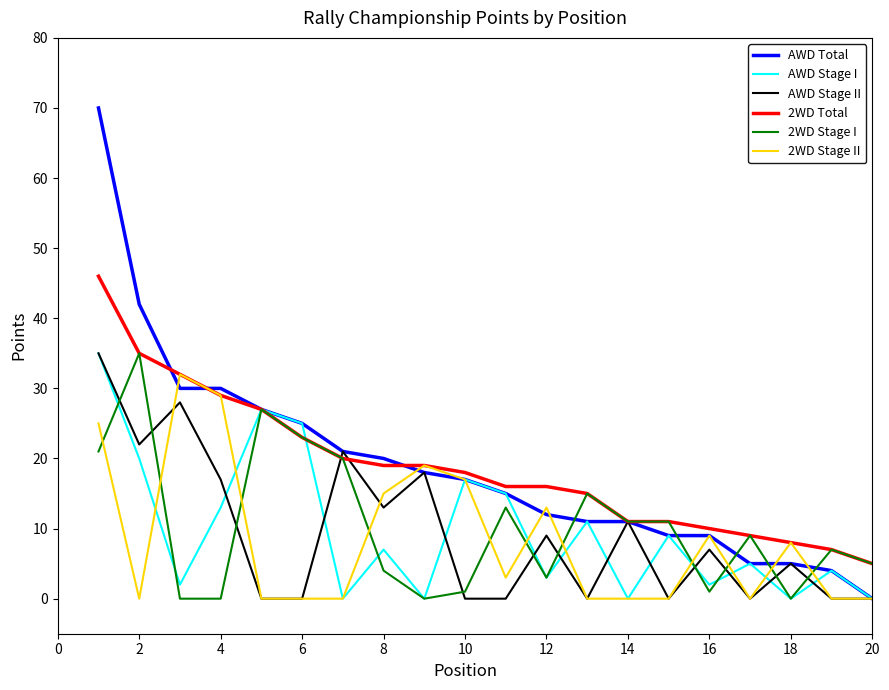

What is the greatest value displayed?

70